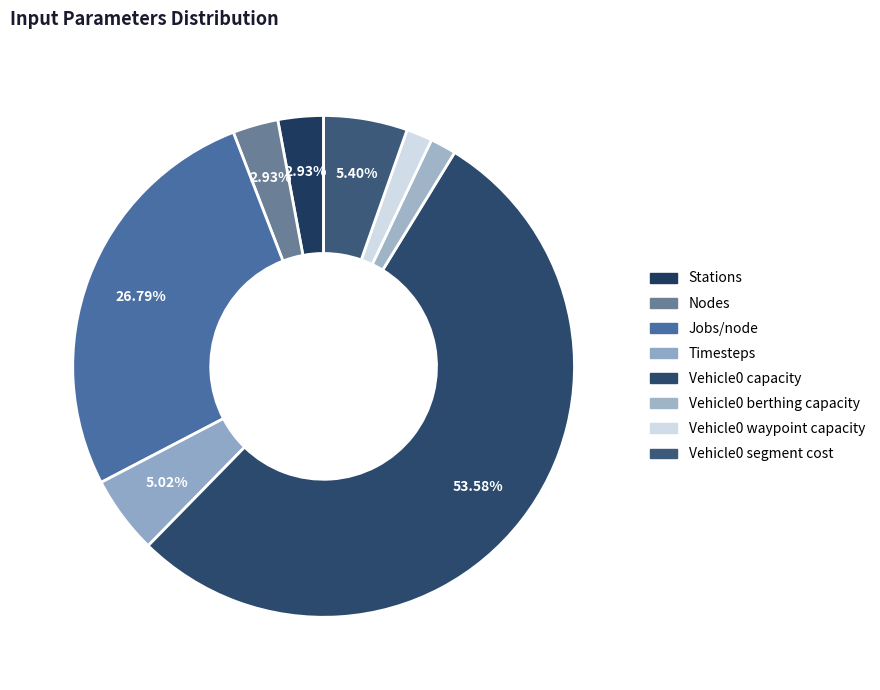

Is it true that Vehicle0 berthing capacity is 2% of the pie?

True